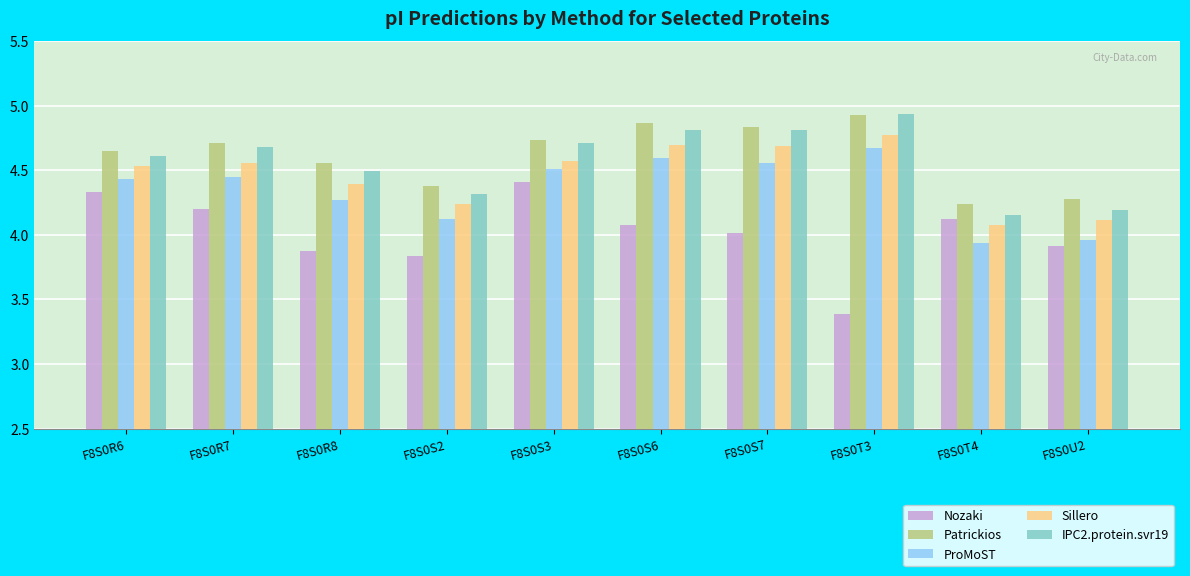

Which category has the highest value in the ProMoST series?

F8S0T3